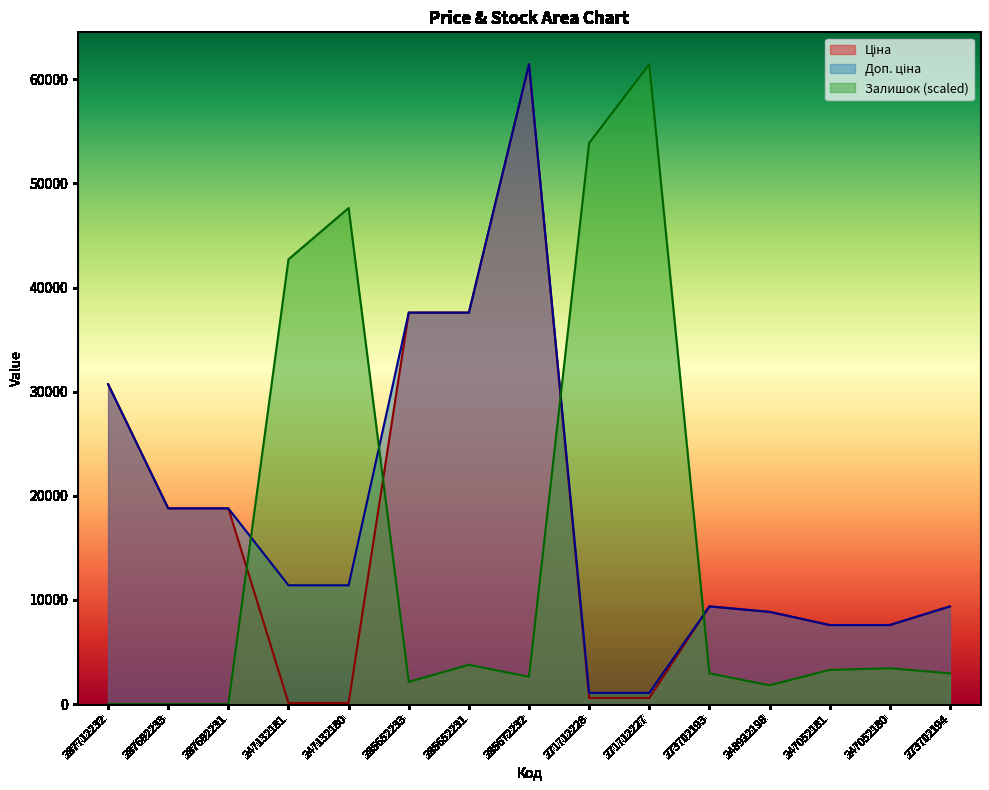

Between 287712232 and 285652231, which series saw the biggest shift?

Ціна